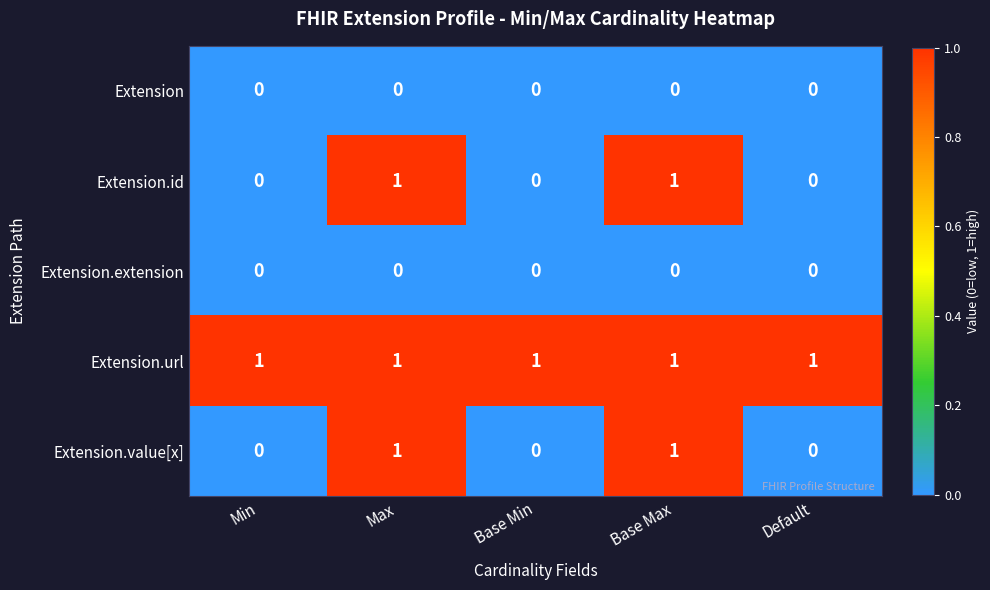

Is it true that Extension.extension equals 0 at Max?

True